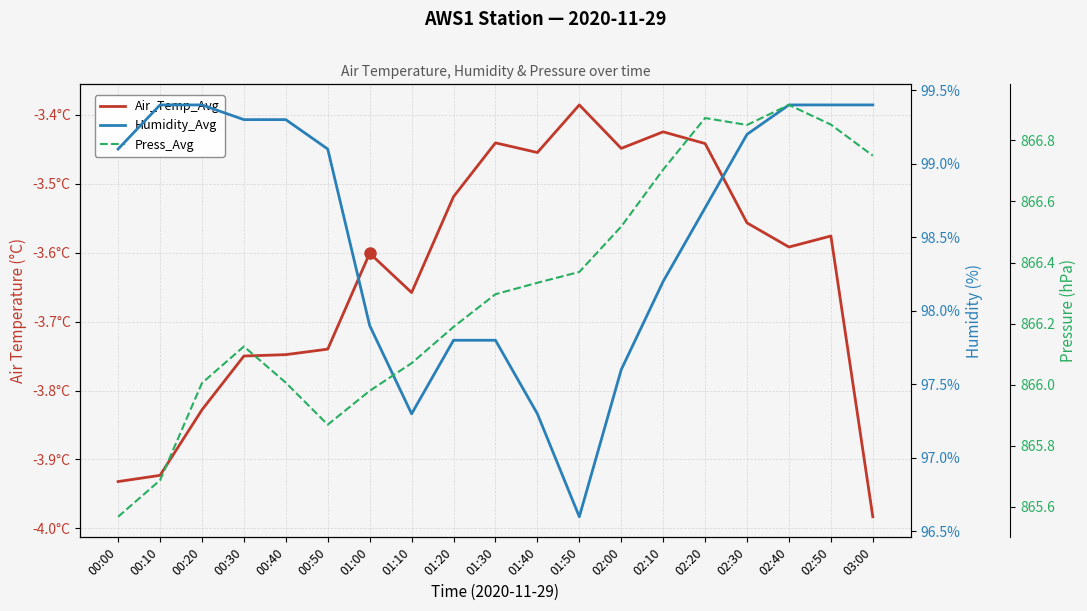

At 02:40, list the series in order from largest to smallest.

Press_Avg, Humidity_Avg, Air_Temp_Avg